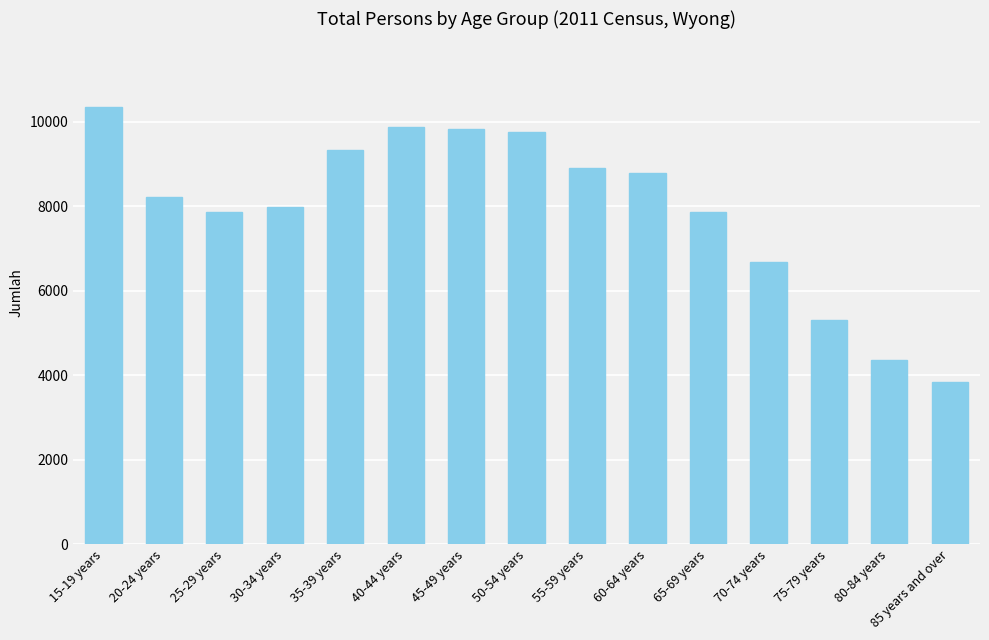

Are the bars grouped side by side (vs. stacked)?

No